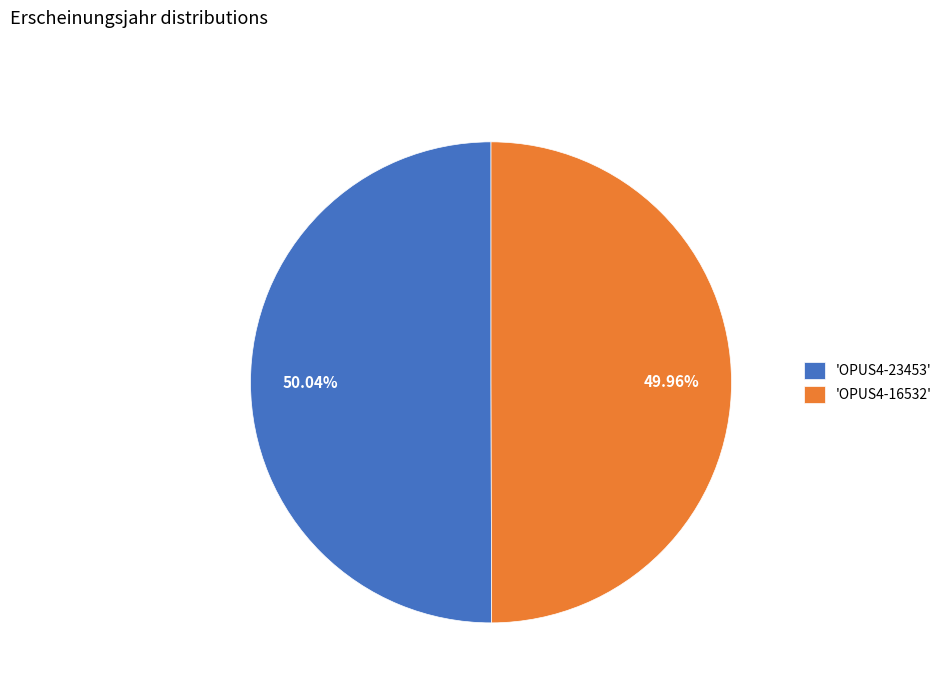

What is the ratio of the value at 'OPUS4-16532' to the value at 'OPUS4-23453'?

1.0